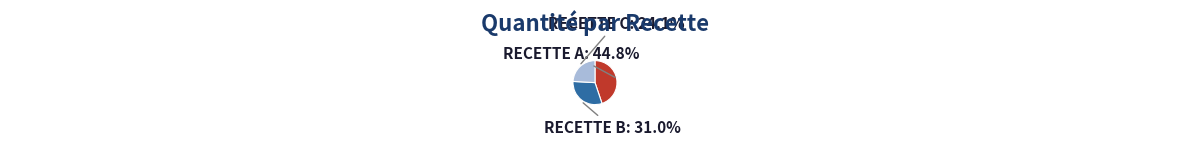

How many slices are in this pie chart?

3